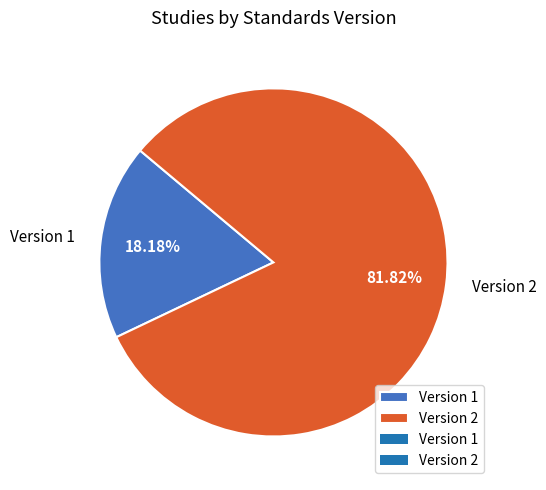

Combined, what portion of the pie is Version 2 and Version 1?

100.0%